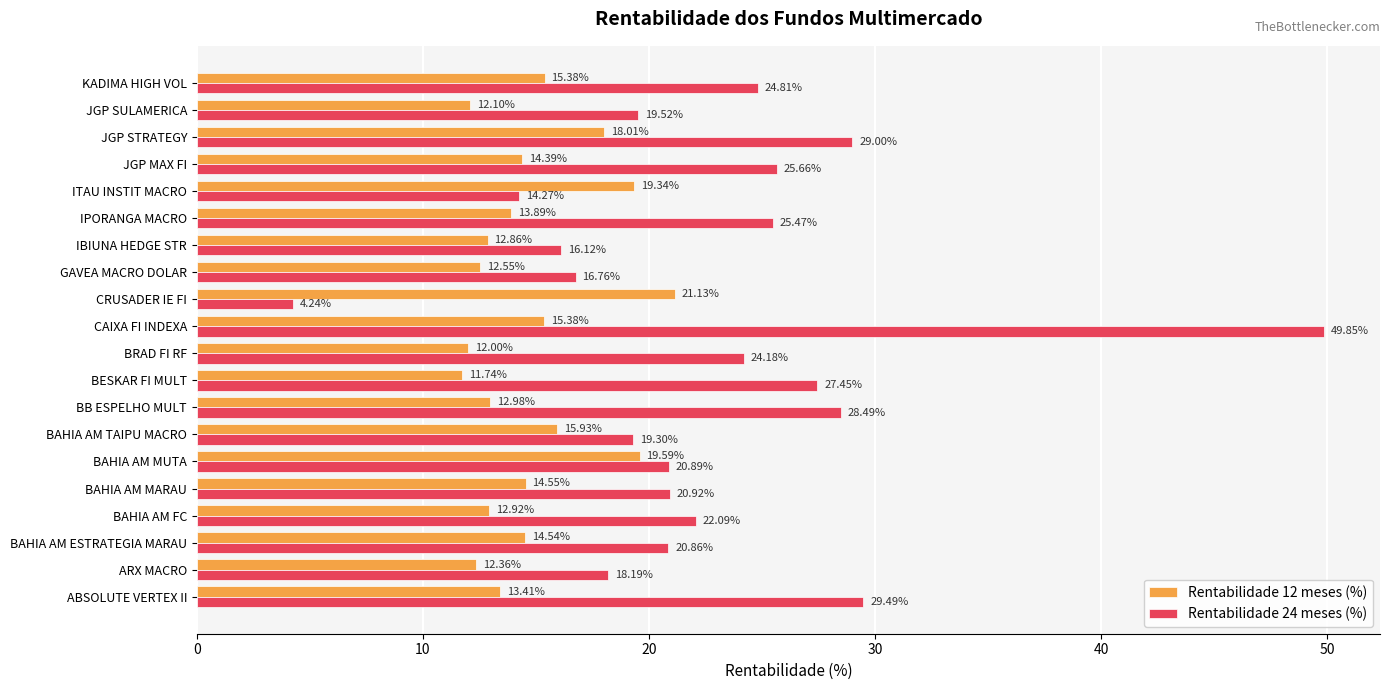

Which label corresponds to the smallest value in the chart?

CRUSADER IE FI